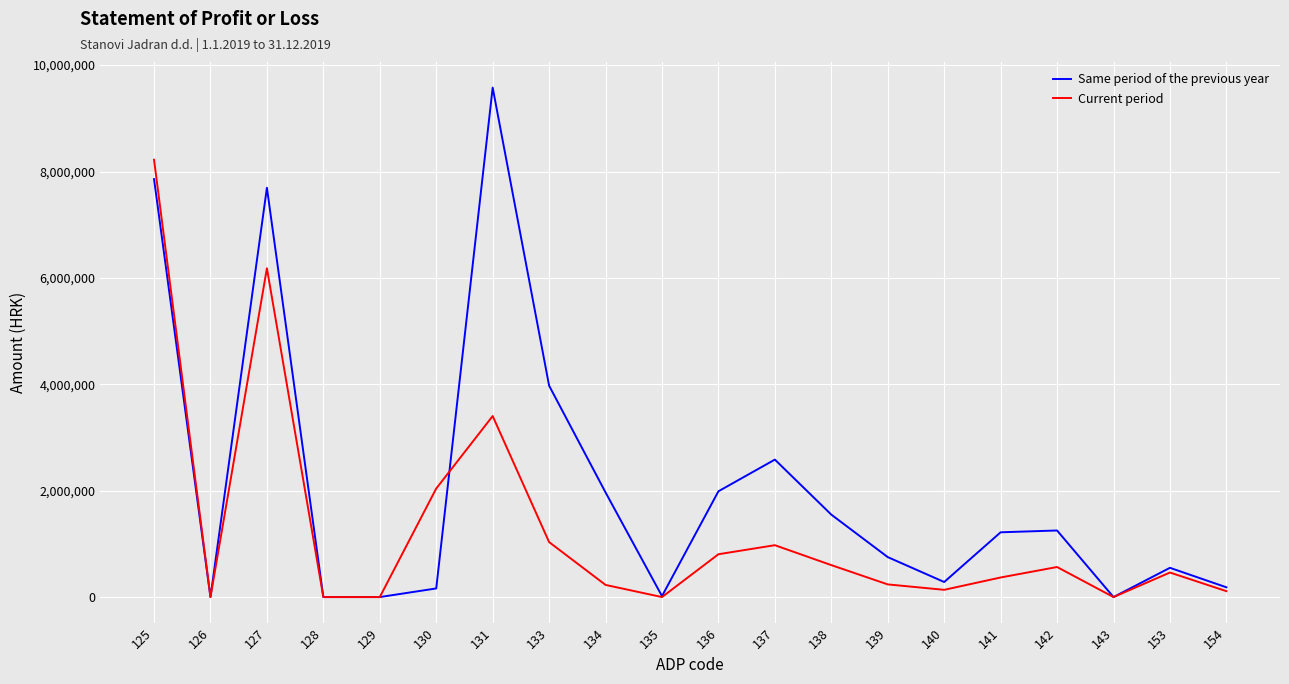

Is the value of Same period of the previous year at 131 greater than the value of Current period at 127?

Yes